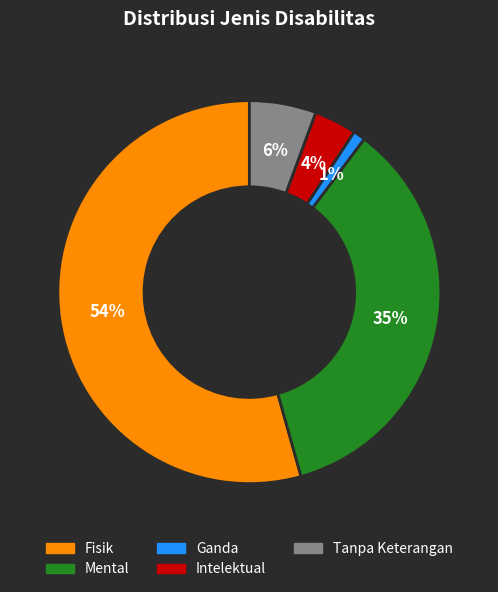

Combined, do Tanpa Keterangan and Fisik account for over 50%?

Yes